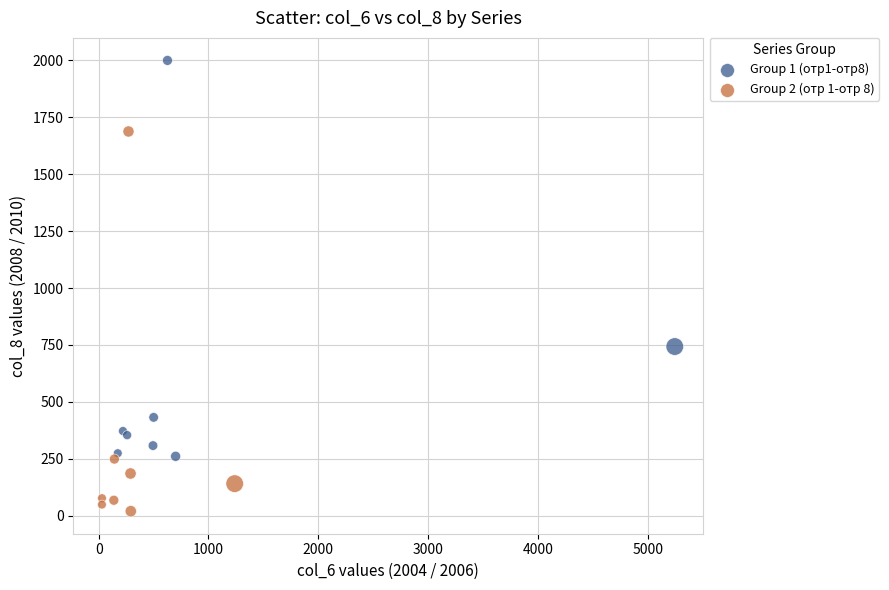

Which series reaches the maximum Y coordinate?

Group 1 (отр1-отр8)